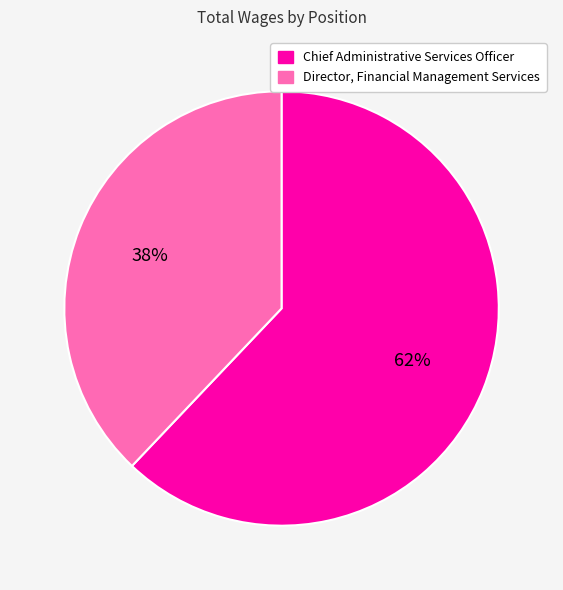

Do Director, Financial Management Services and Chief Administrative Services Officer together represent more than half of the pie?

Yes